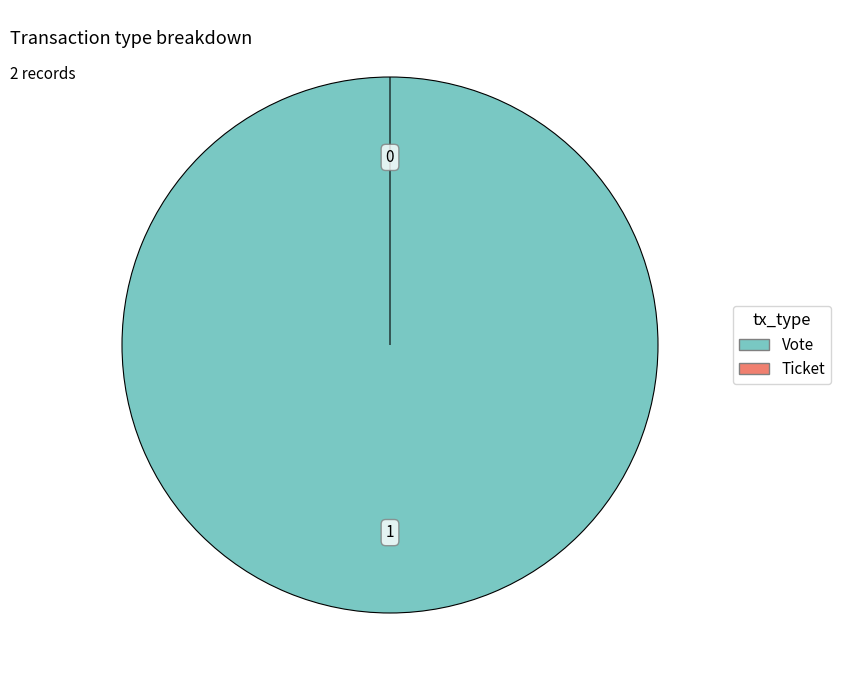

What percentage do Ticket and Vote together represent?

100.0%